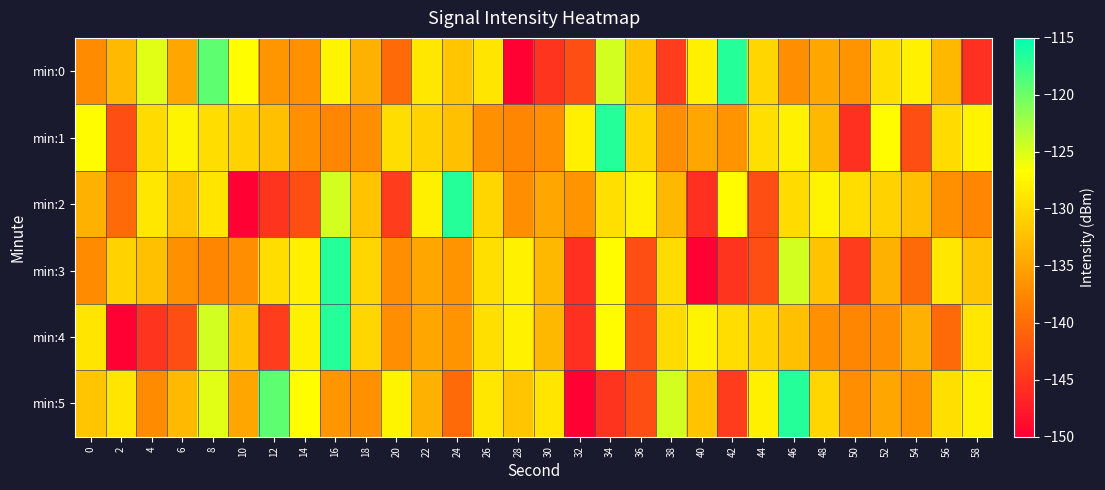

Count the number of data series in this chart.

6